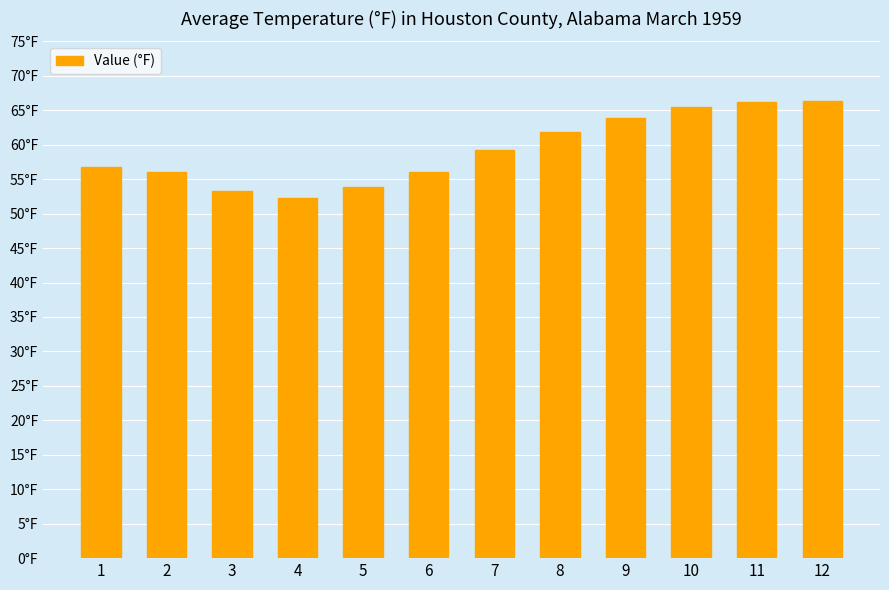

Does the chart contain any negative values?

No